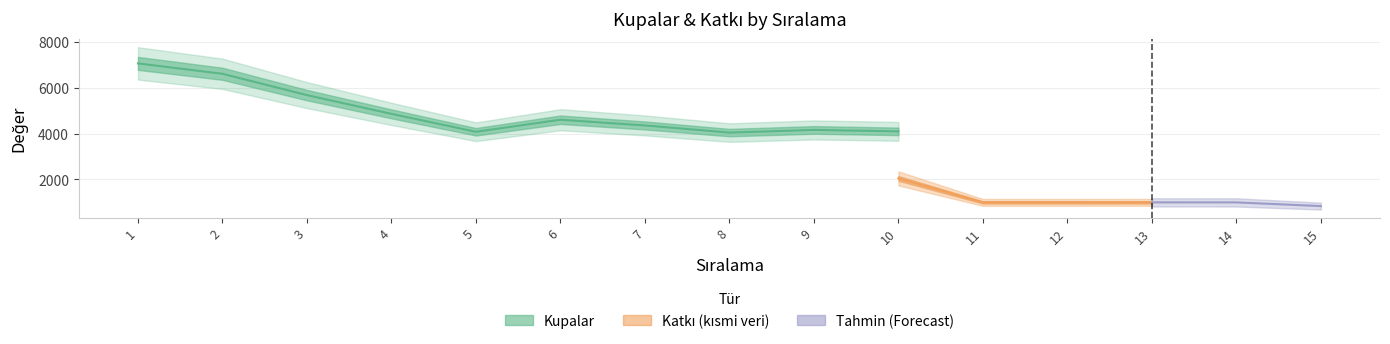

Which label corresponds to the smallest value in the chart?

15